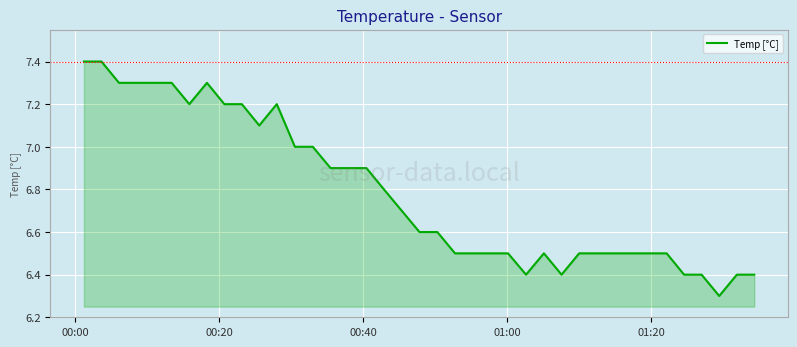

What is the maximum value shown in the chart?

7.4